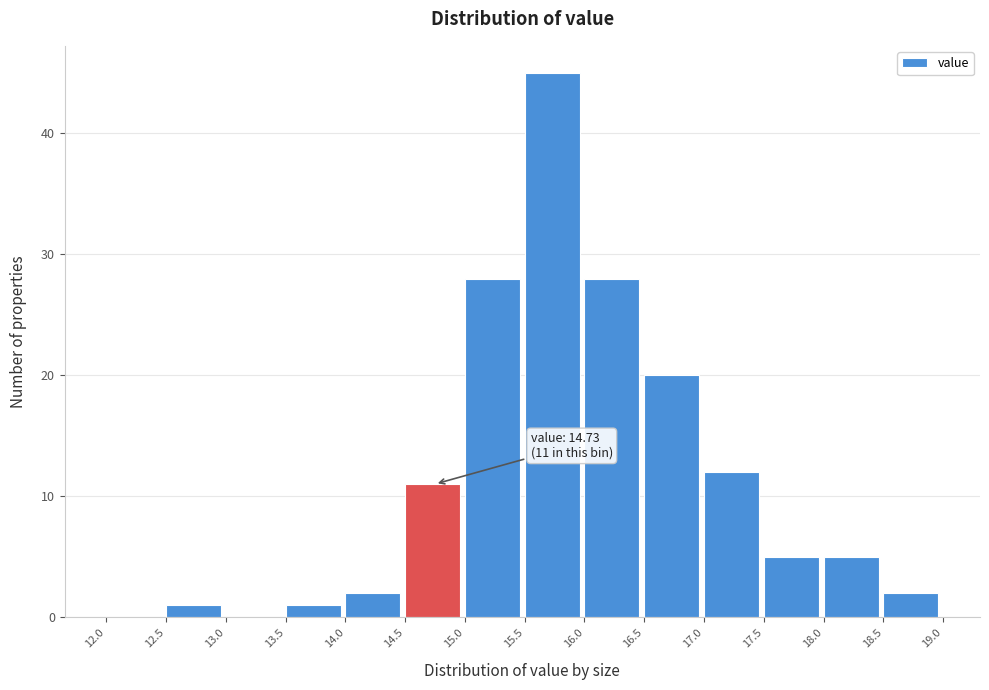

Over which range of the x-axis is the bar tallest?

15.5 to 16.0